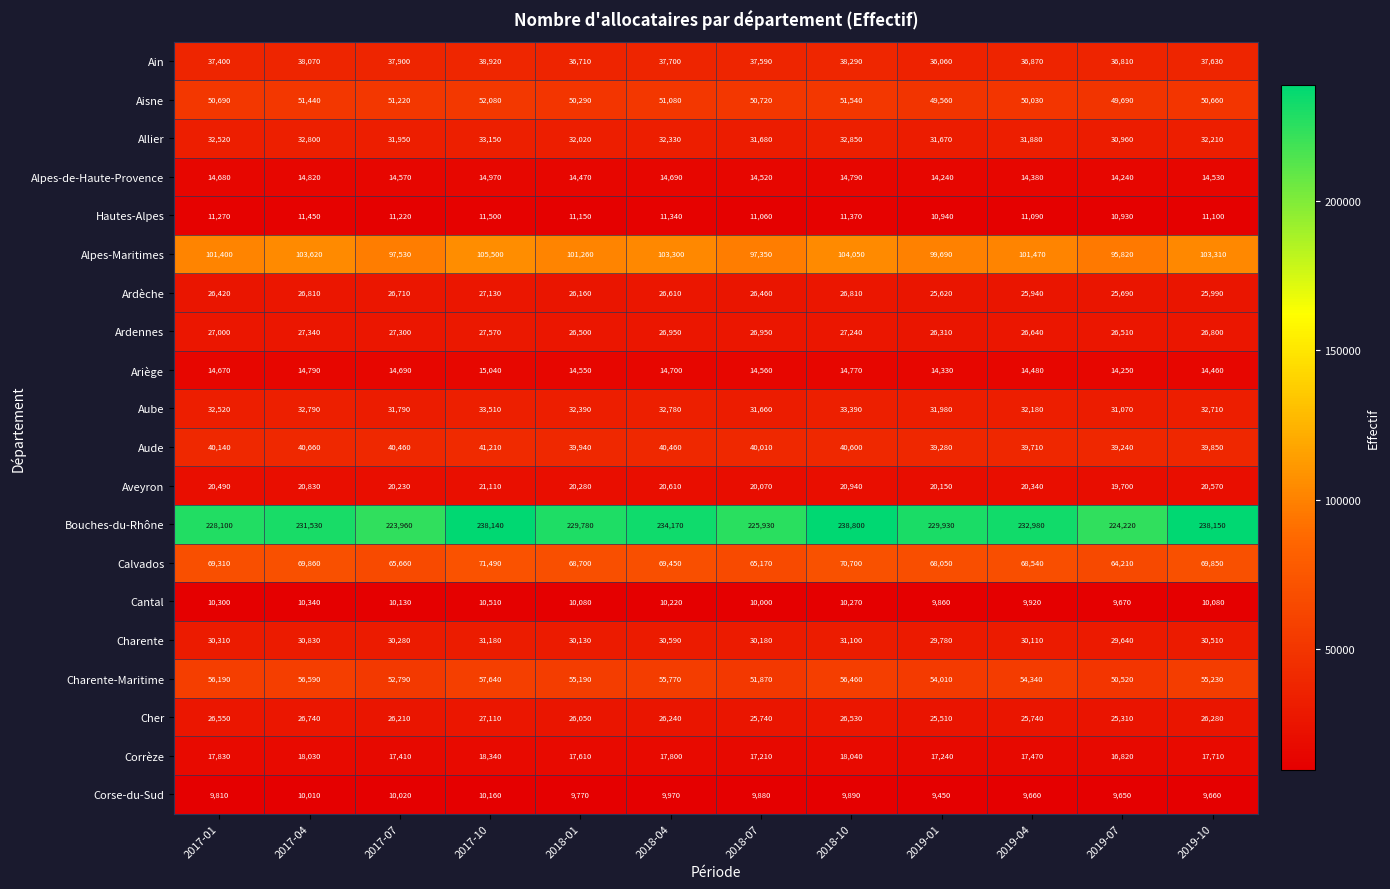

What is the difference between the maximum and minimum values in the Cantal series?

840